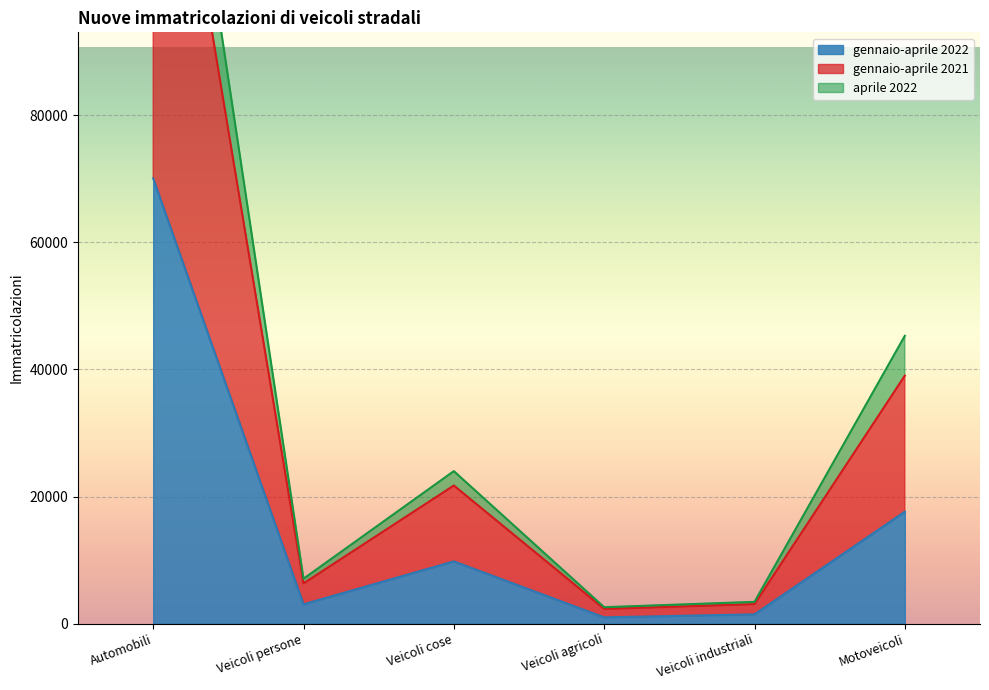

What position from the left is Motoveicoli?

6